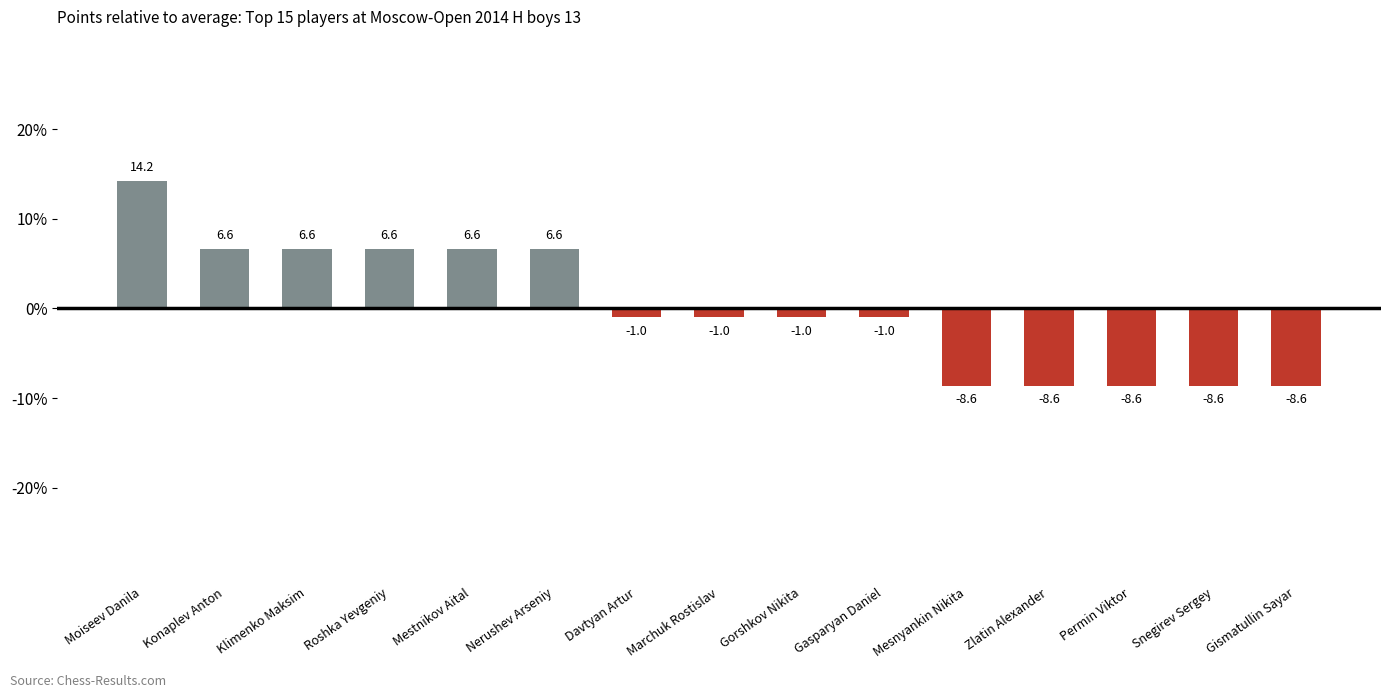

What is the minimum value shown in the chart?

-8.6